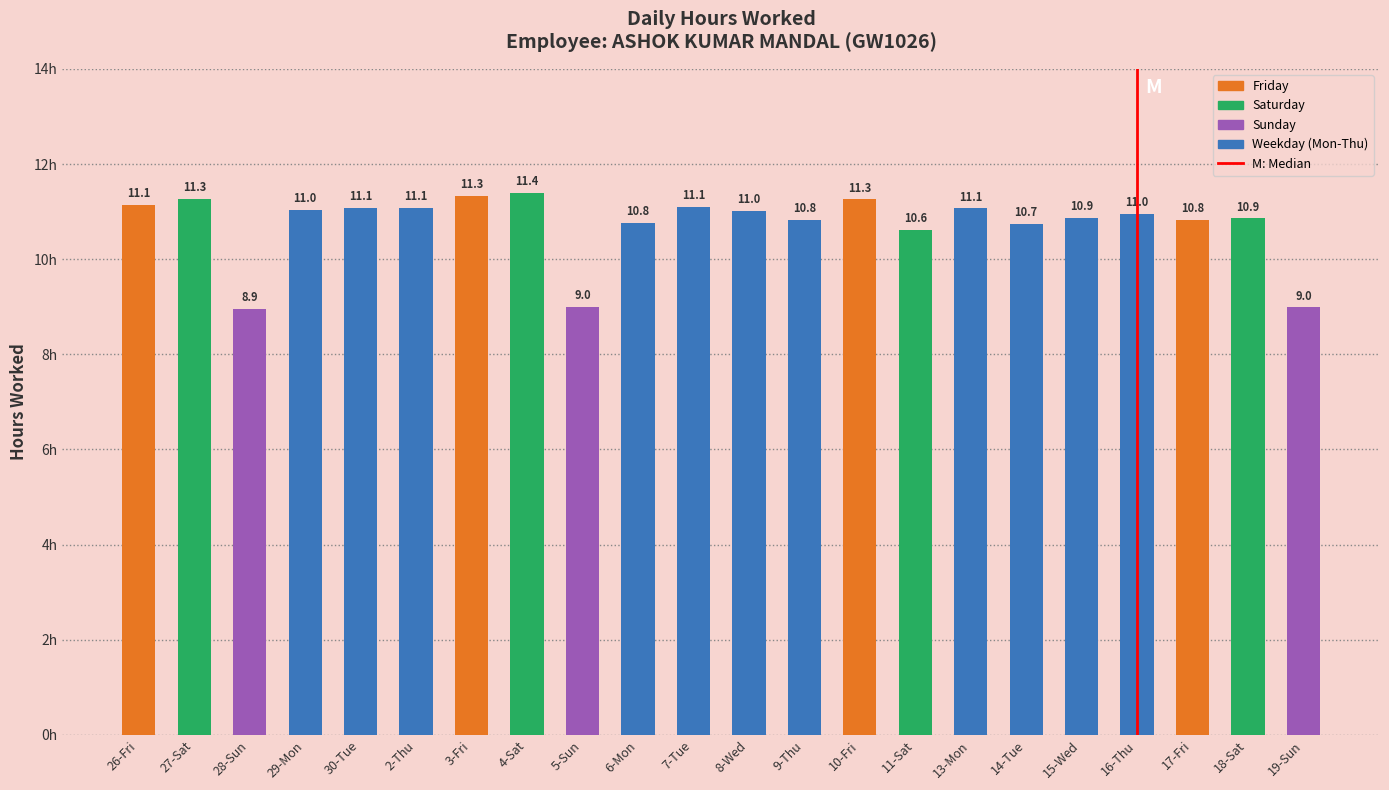

The chart shows a value of 4.6 at 8-Wed. True or false?

False